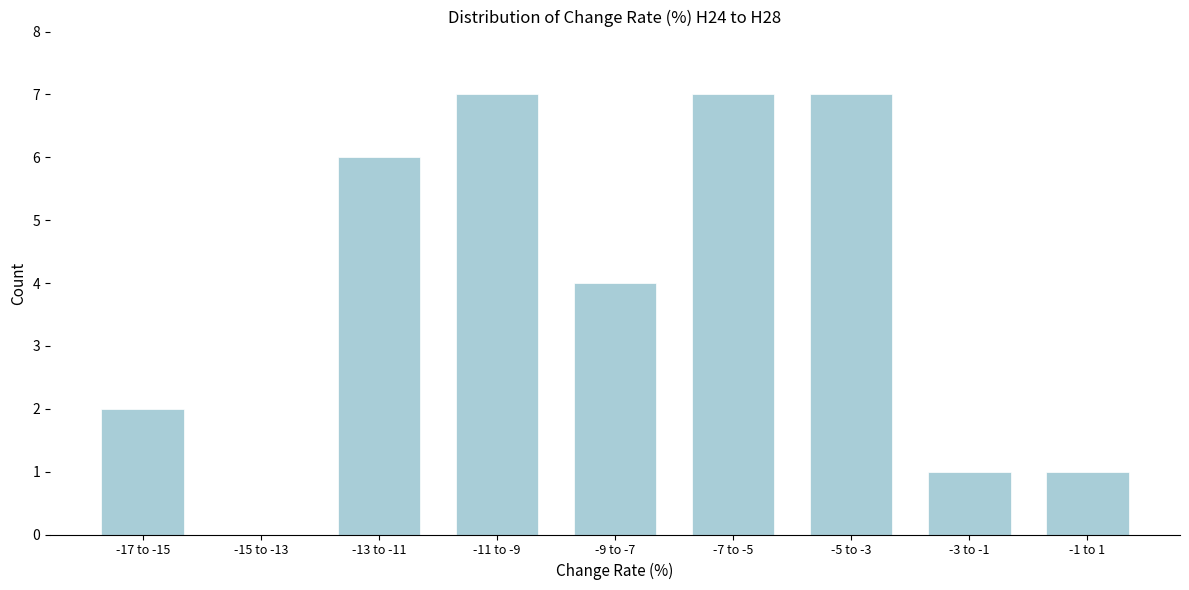

Reading left to right, extract all data points from this chart.

-17 to -15=2	-15 to -13=0	-13 to -11=6	-11 to -9=7	-9 to -7=4	-7 to -5=7	-5 to -3=7	-3 to -1=1	-1 to 1=1